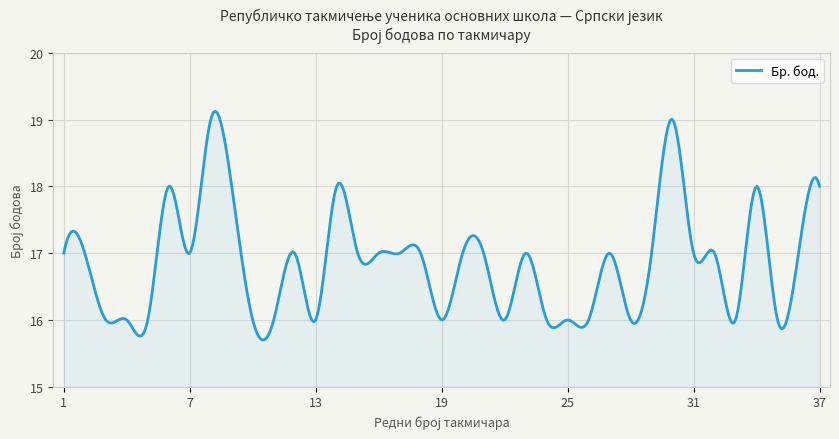

What is the greatest value displayed?

19.1